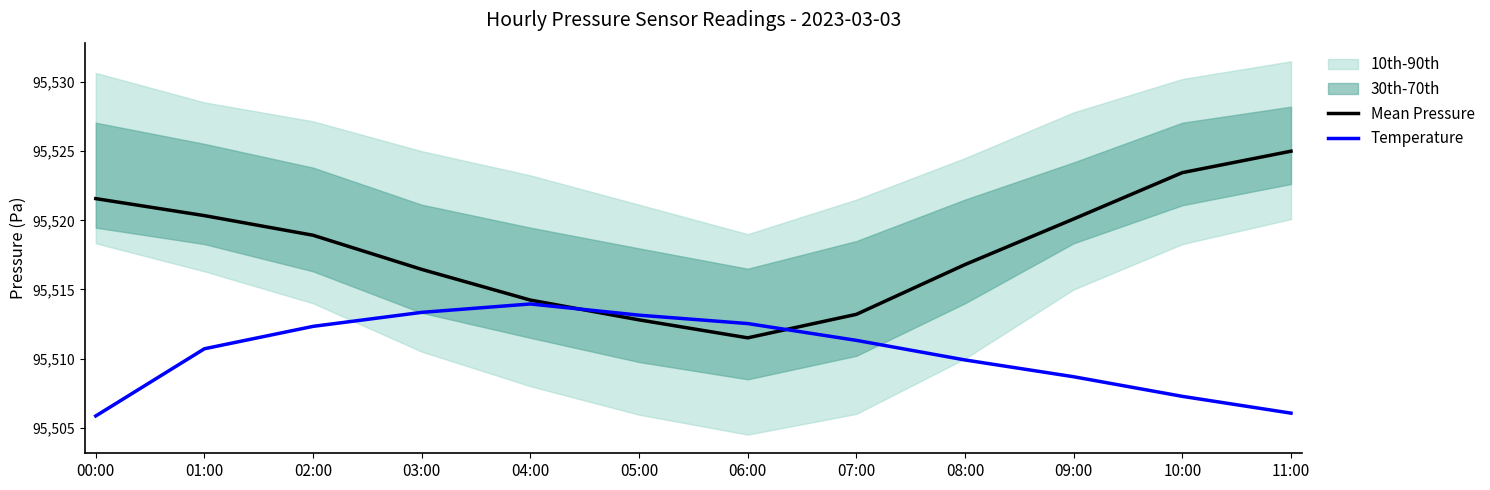

Rank the categories by Temperature value from highest to lowest.

04:00, 03:00, 05:00, 06:00, 02:00, 07:00, 01:00, 08:00, 09:00, 10:00, 11:00, 00:00